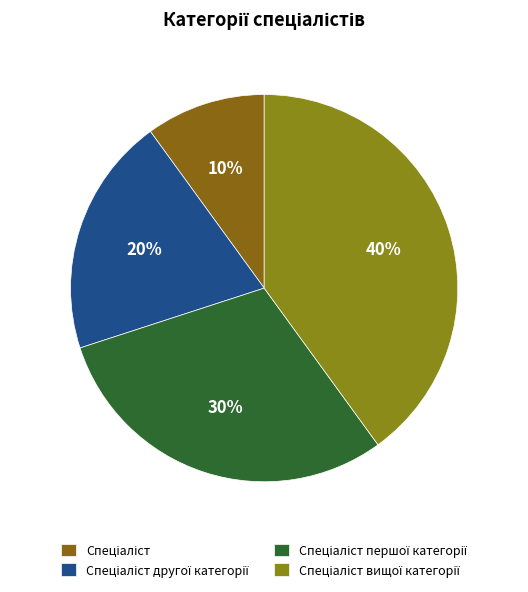

Between Спеціаліст вищої категорії and Спеціаліст першої категорії, which is larger?

Спеціаліст вищої категорії